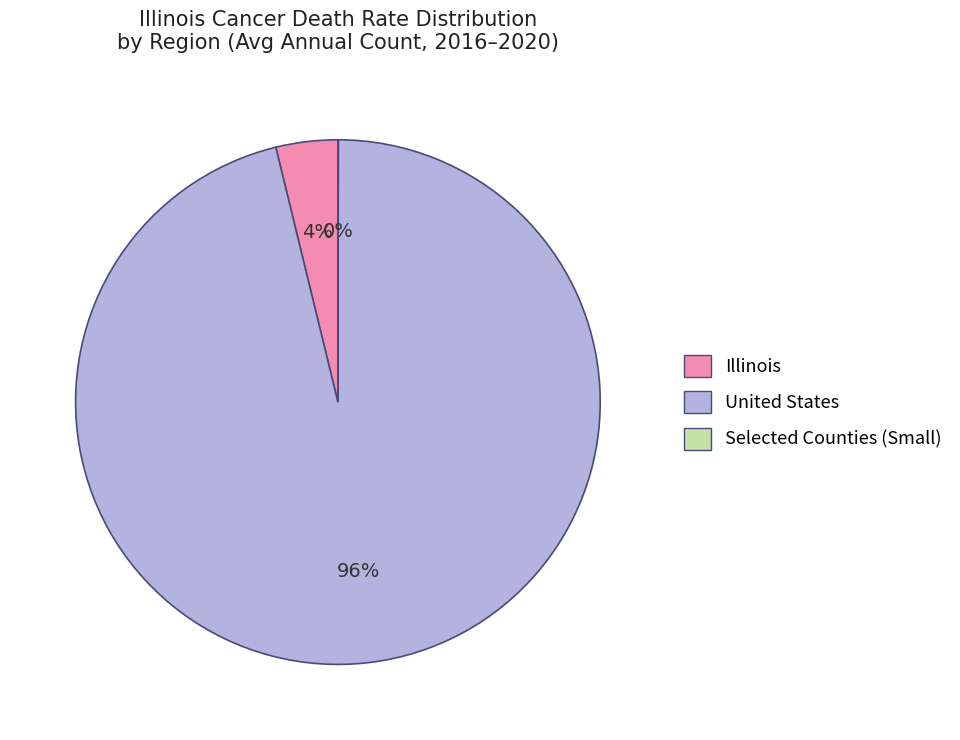

To the nearest percent, what portion does Illinois represent?

4%